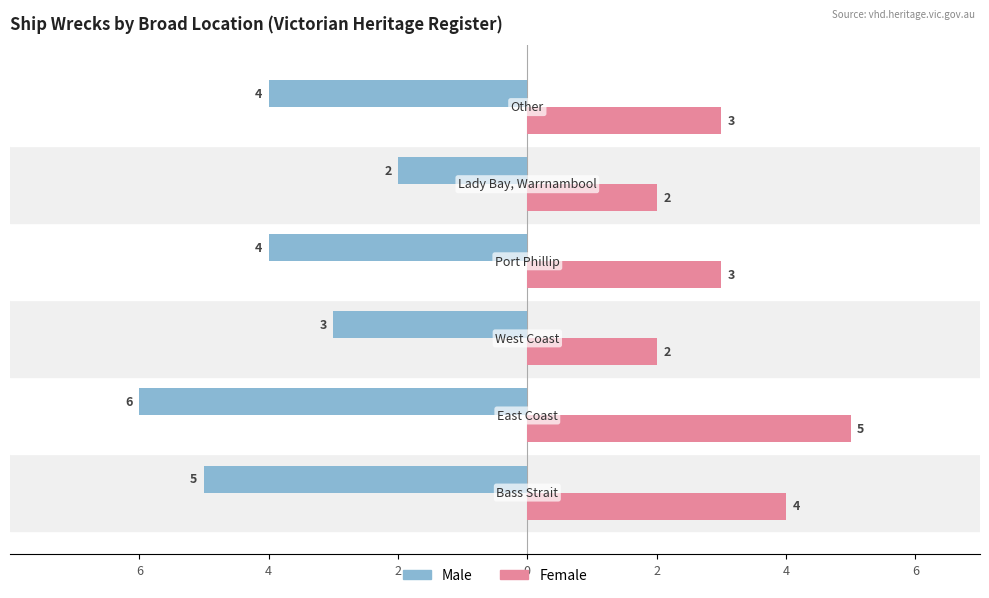

Which series has the largest range (max minus min)?

Male